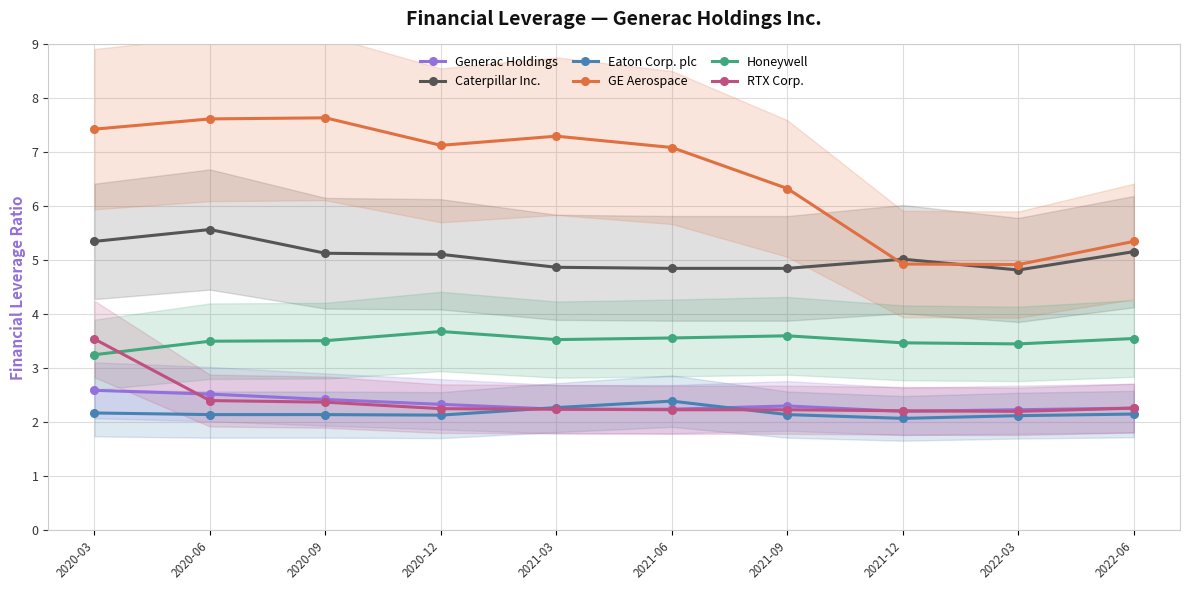

At which category does Honeywell reach its first local peak?

2020-12